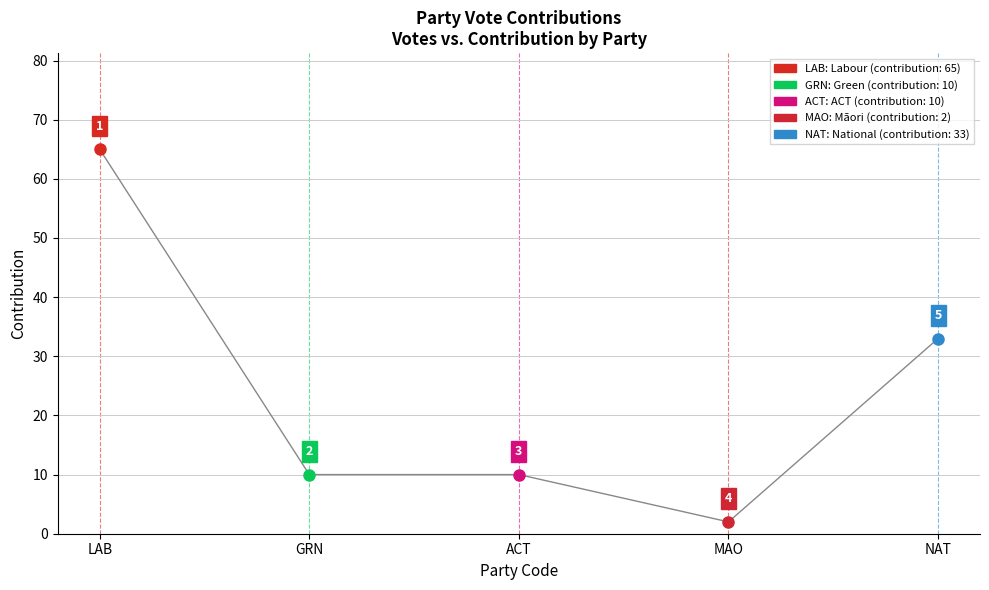

How many interior local valleys (lower than both neighbors) does the data have?

1